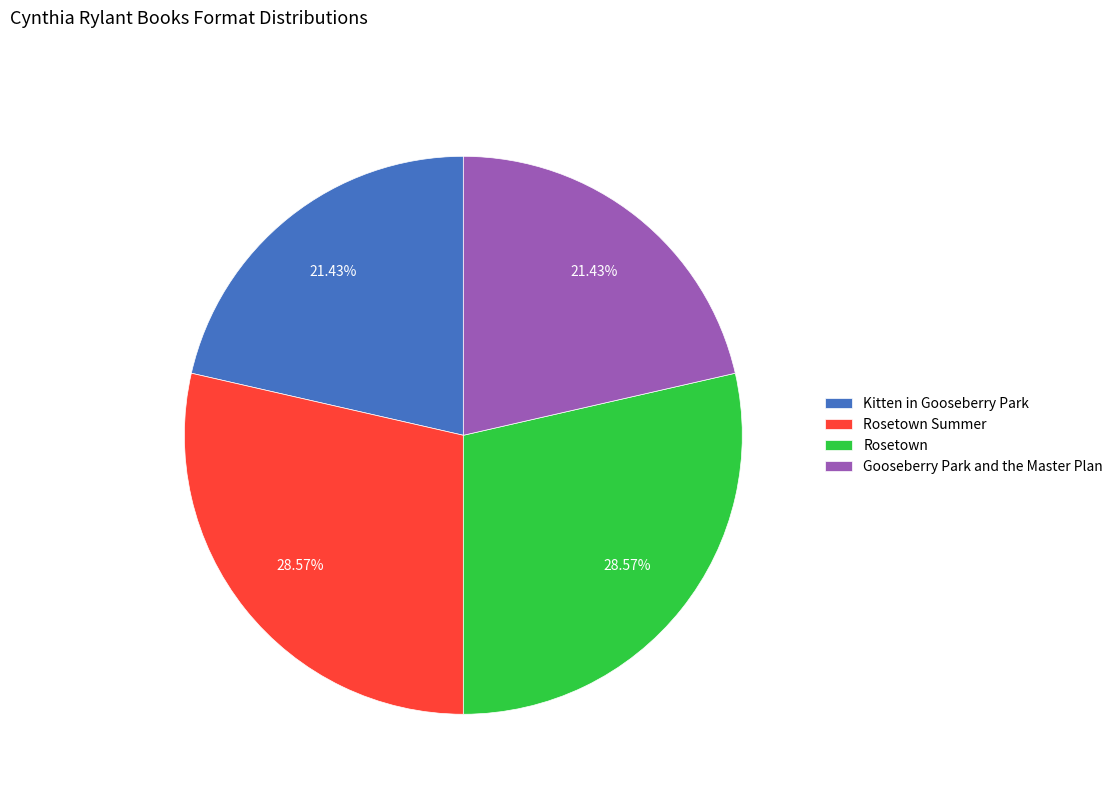

Which has a higher value, Kitten in Gooseberry Park or Rosetown Summer?

Rosetown Summer